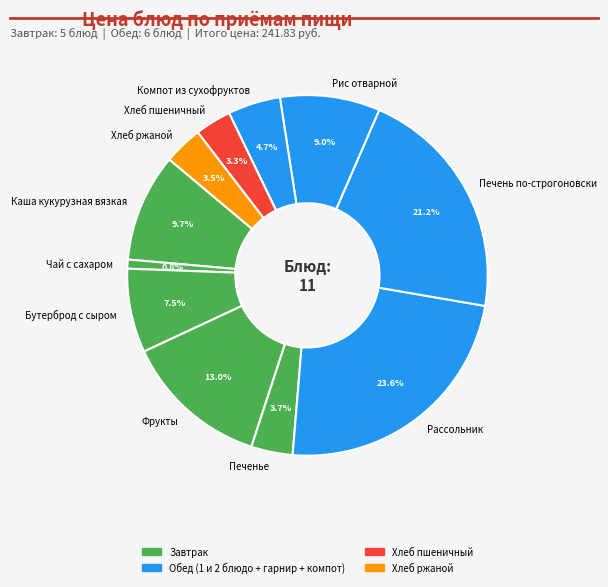

To the nearest percent, what is the difference between the Печень по-строгоновски and Чай с сахаром slice percentages?

20%